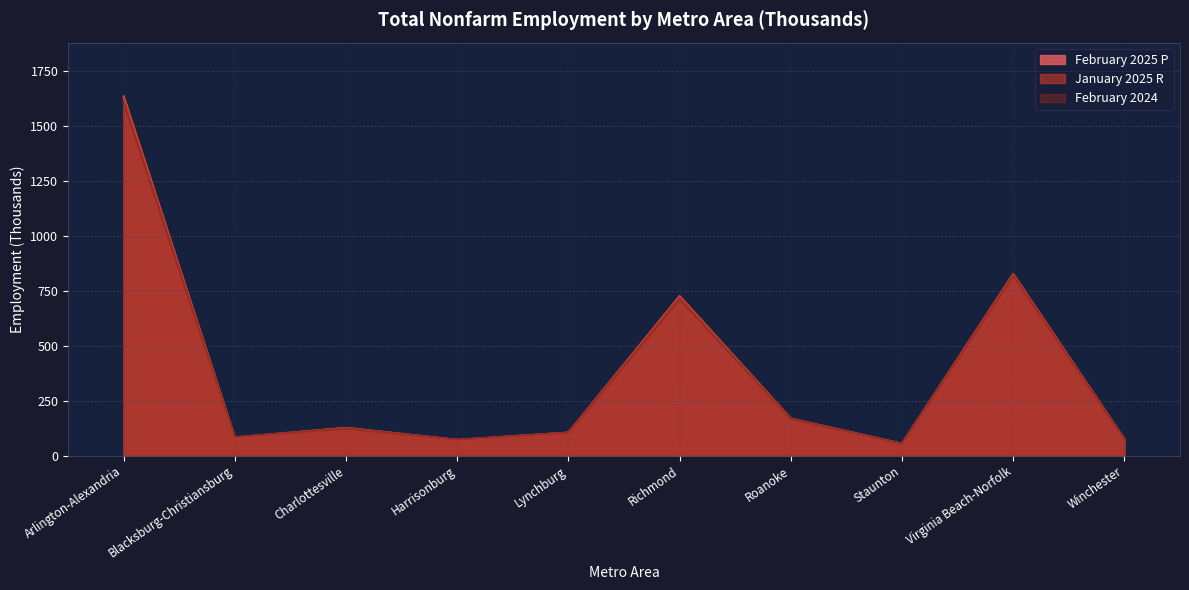

Between Lynchburg and Staunton, which series saw the biggest shift?

January 2025 R